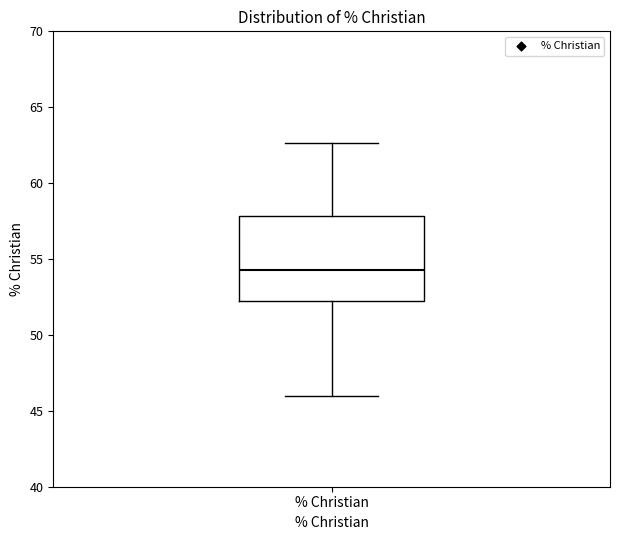

Transcribe this box plot: give where the median line is, the range the box spans, and where the two whiskers end, as read against the y-axis. The values are not printed on the chart, so give them approximately, as read against the axis.

median 54.5, box 52.0 to 58.0, whiskers 46.0 to 62.5